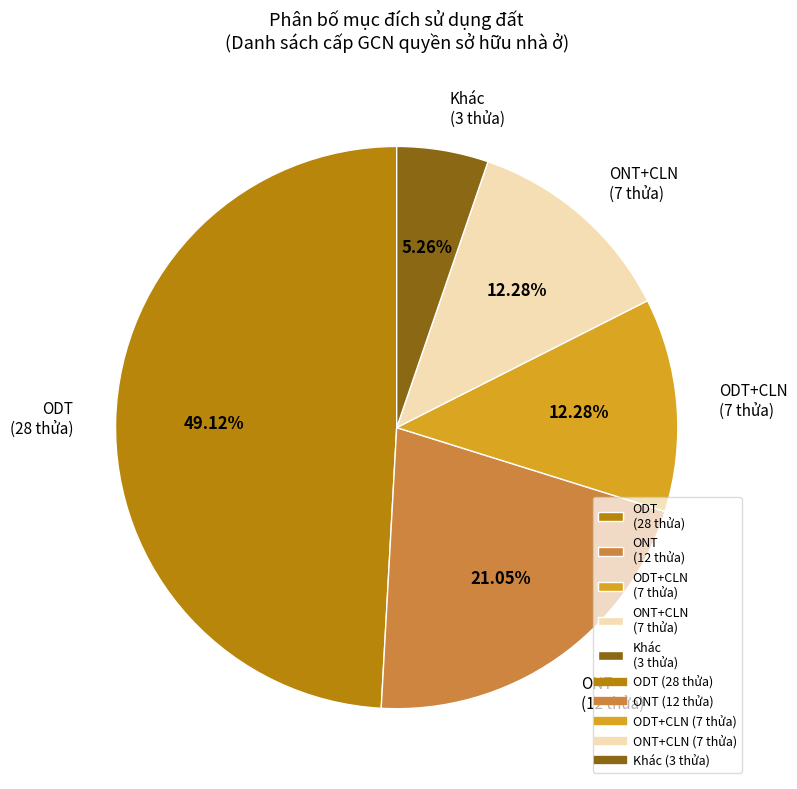

Is the sum of Khác (3 thửa) and ODT (28 thửa) greater than half?

Yes